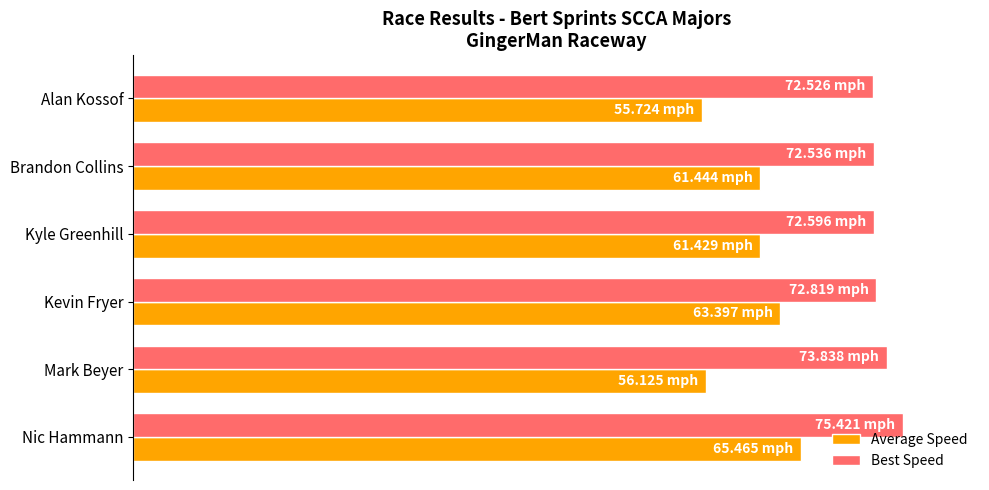

What is the smallest value displayed?

73.9